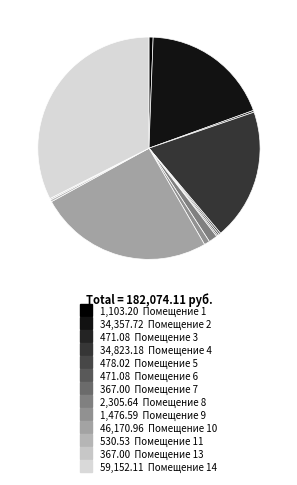

Is there any slice that represents more than half of the pie?

No